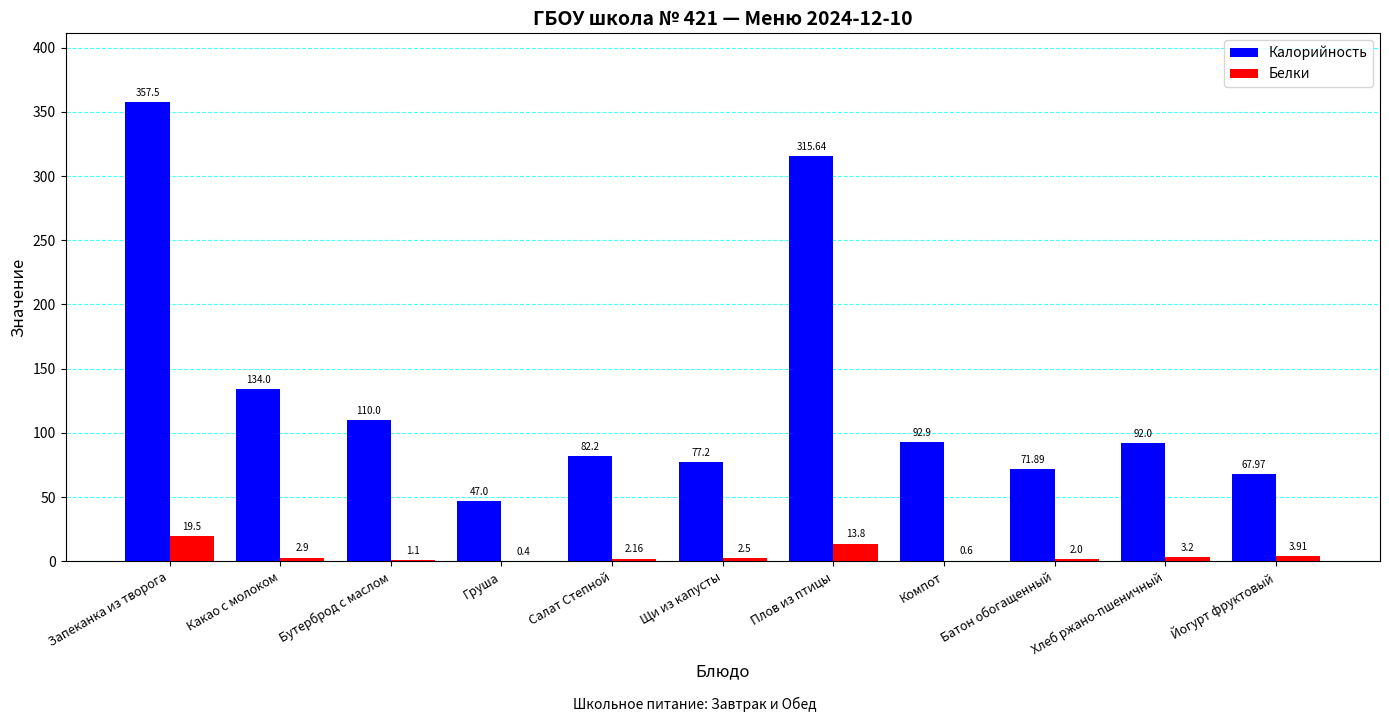

How many distinct data groups are displayed?

2